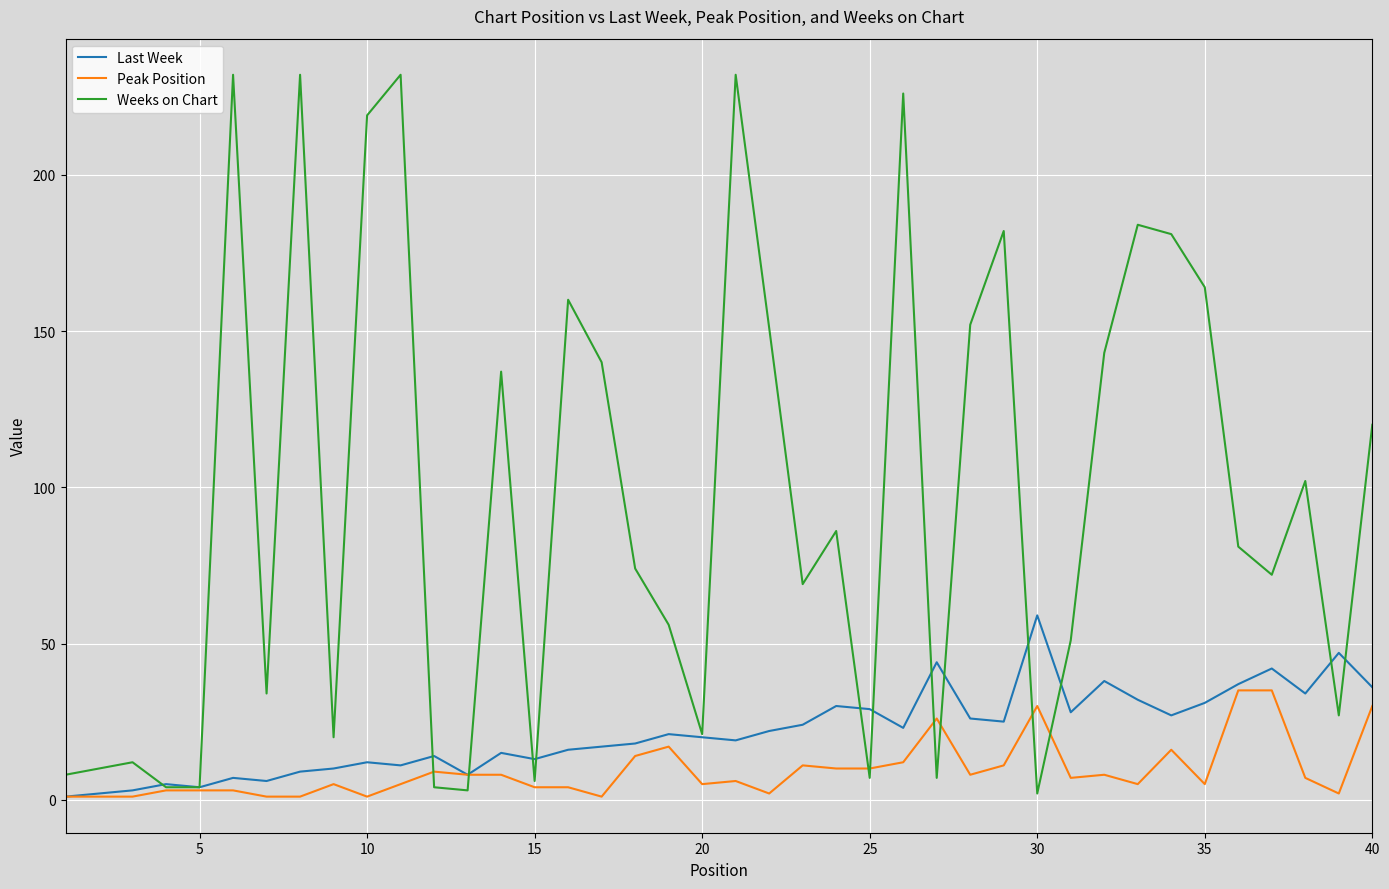

Which series has the largest range (max minus min)?

Weeks on Chart